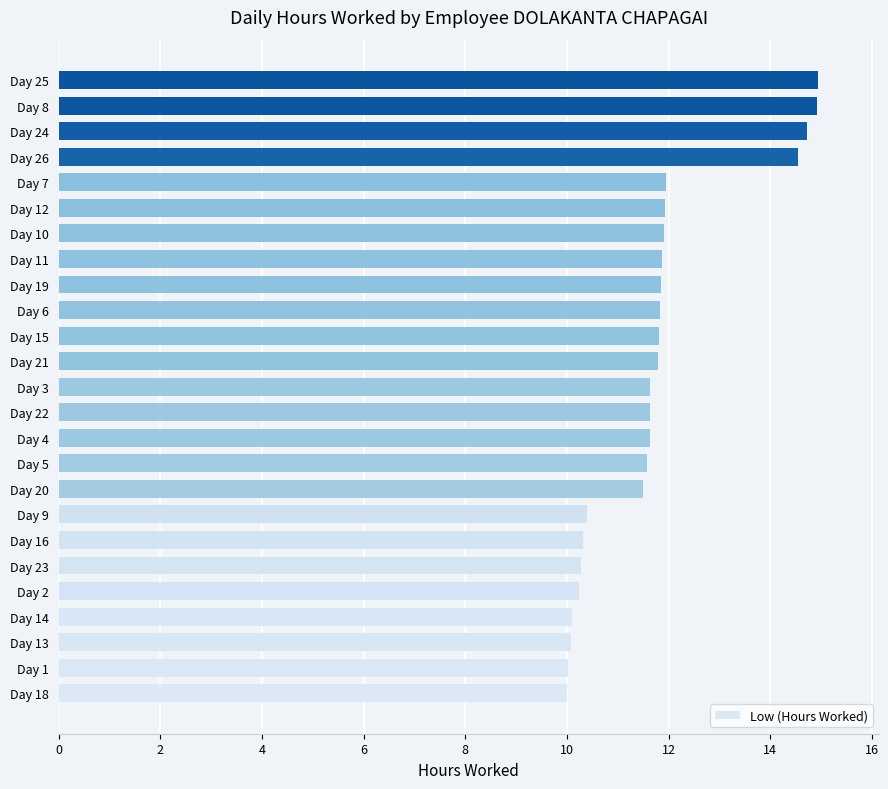

Count the number of categories in the chart.

25